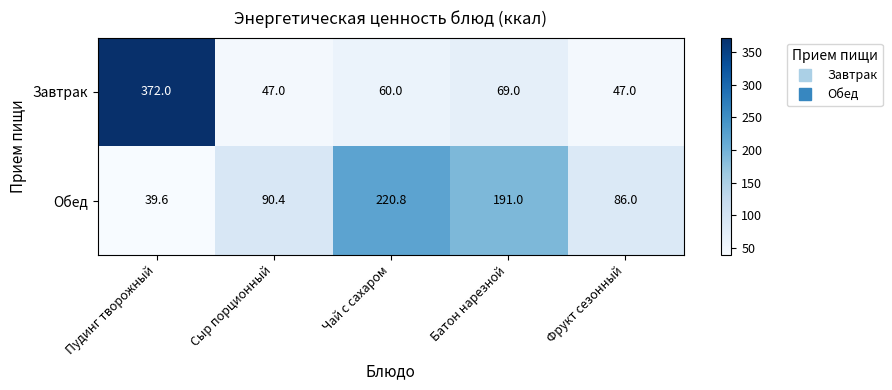

At which category does the chart reach its minimum across all series?

Пудинг творожный